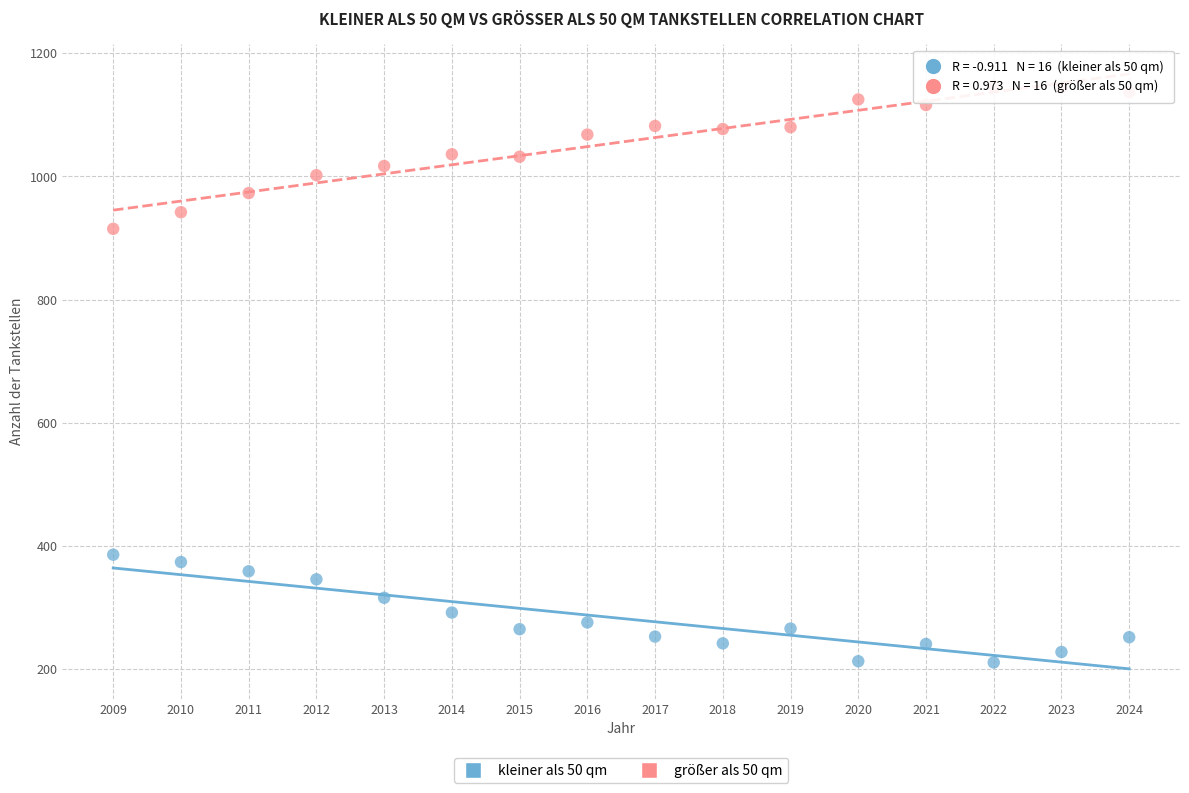

What are all the series names shown in the legend?

kleiner als 50 qm, größer als 50 qm